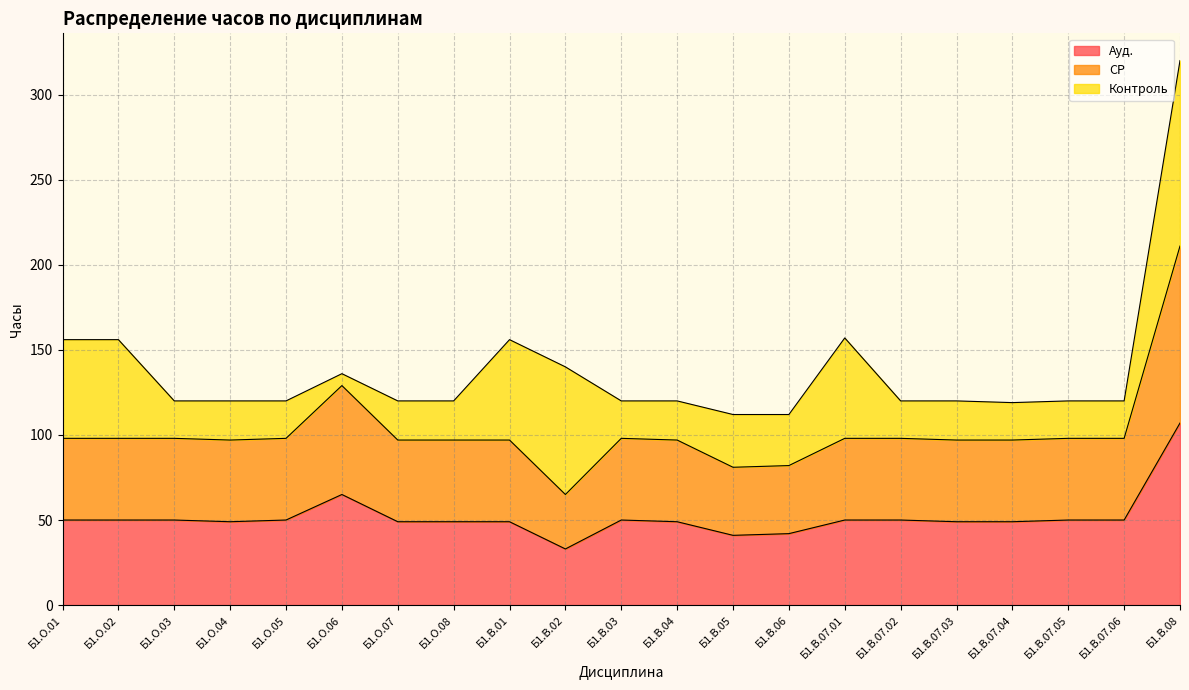

Which category has the highest value in the Ауд. series?

Б1.В.08